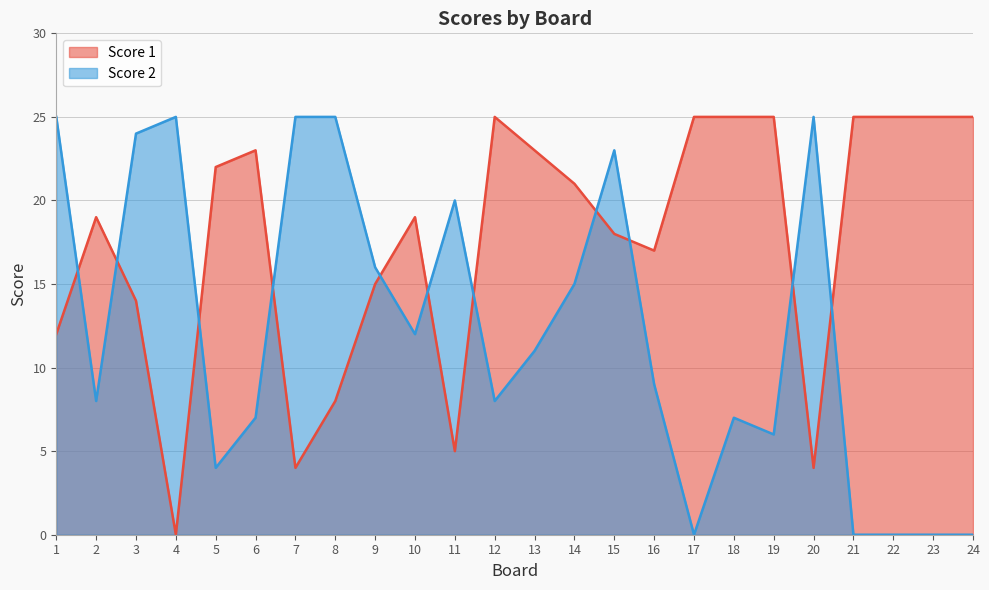

Is it true that Score 2 equals 7 at 18?

True